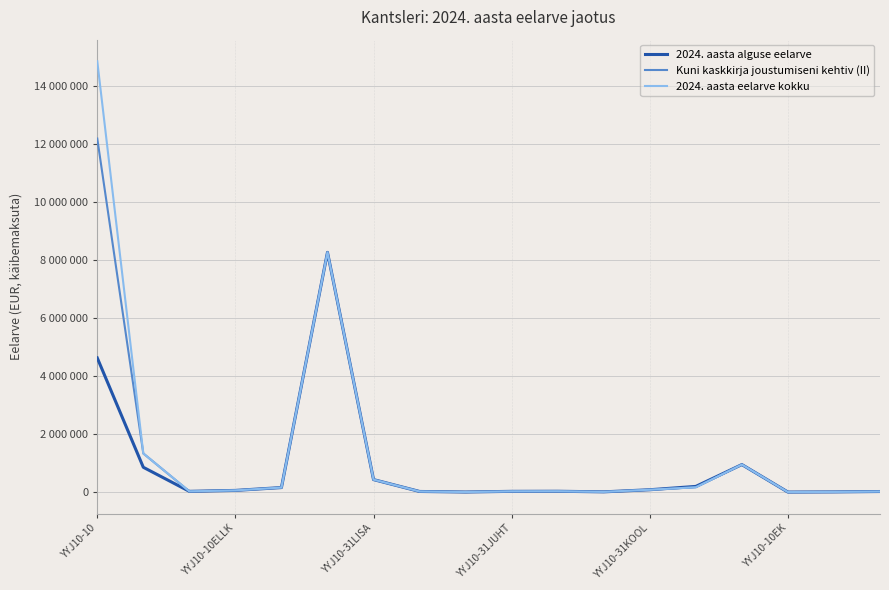

Does the chart display data point markers on the line(s)?

No